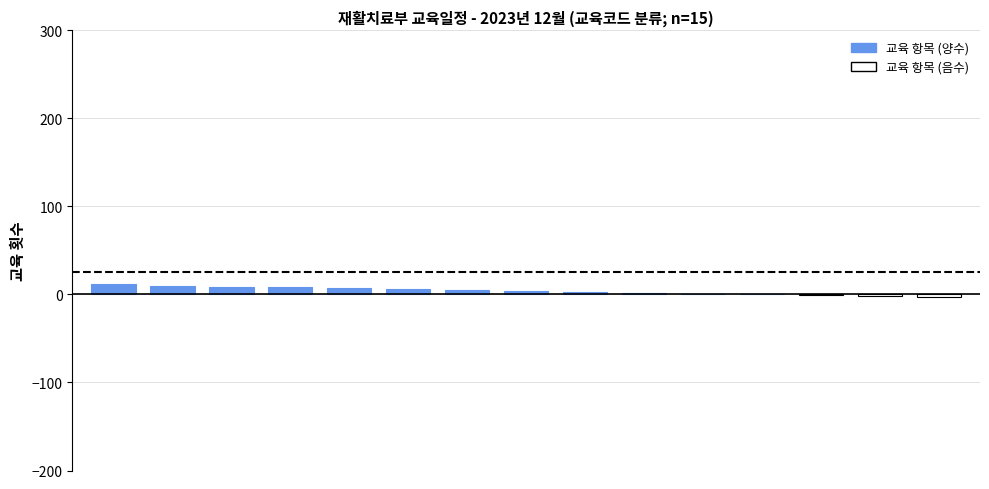

What is the sum of all values?

61